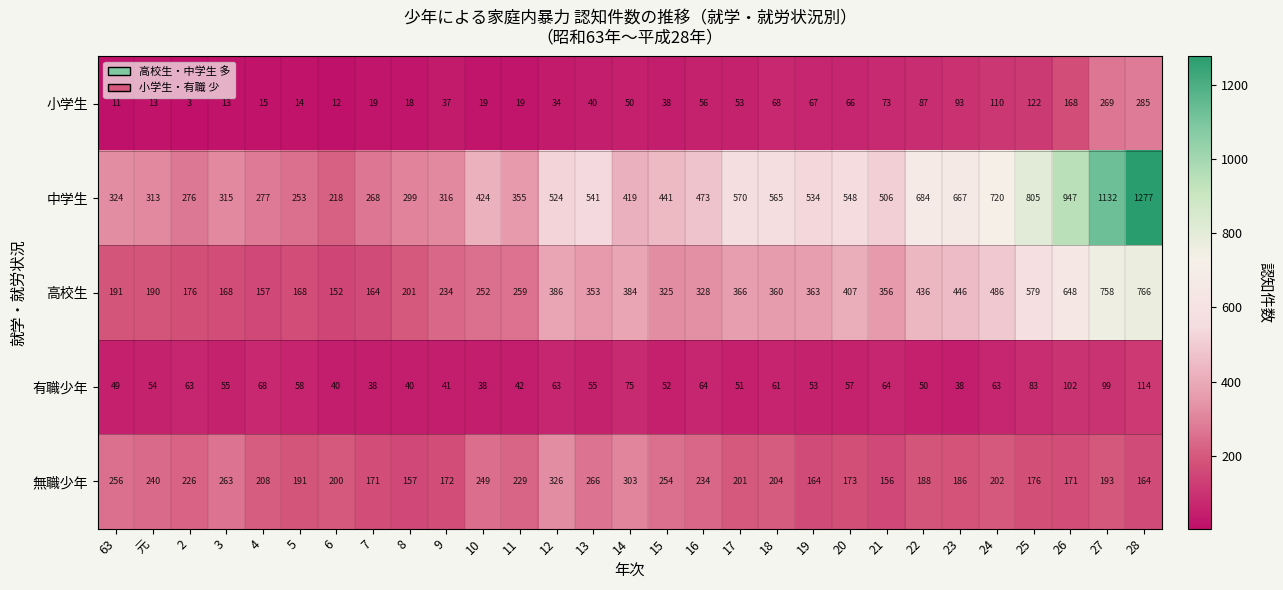

Between 12 and 14, which series saw the biggest shift?

中学生